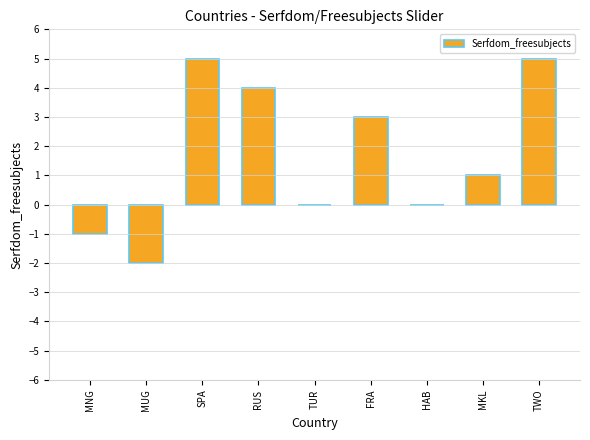

What is the average value?

2